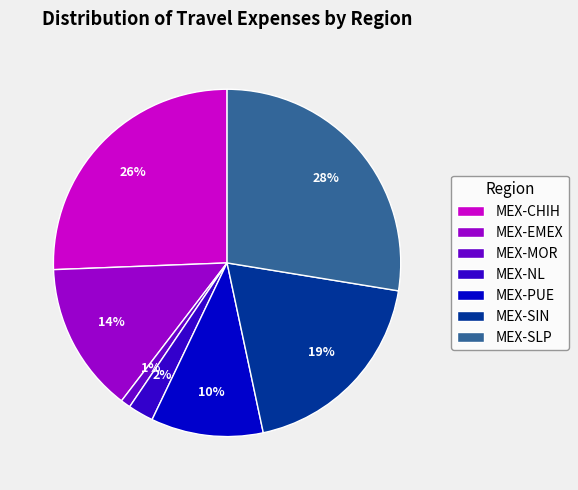

How many segments does this pie chart have?

7